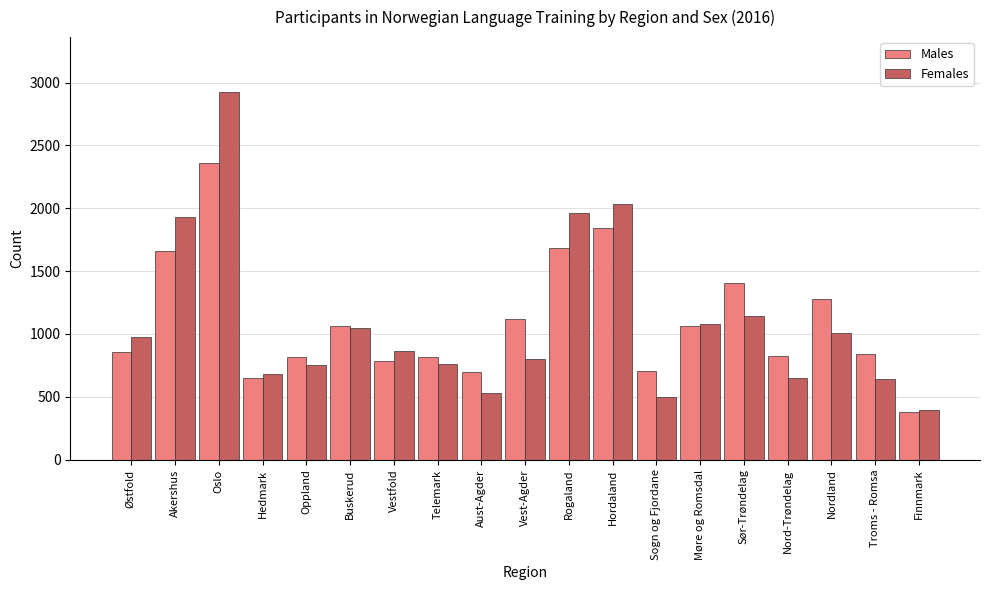

Count the number of categories in the chart.

19